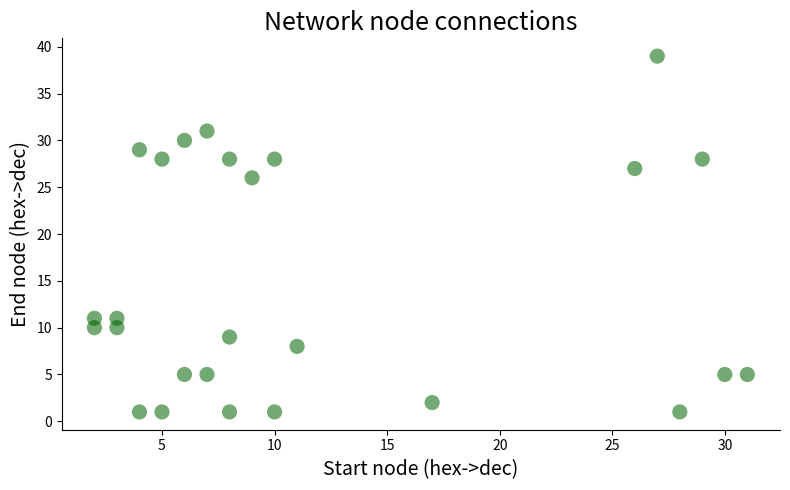

What is the range of X values (max minus min)?

29